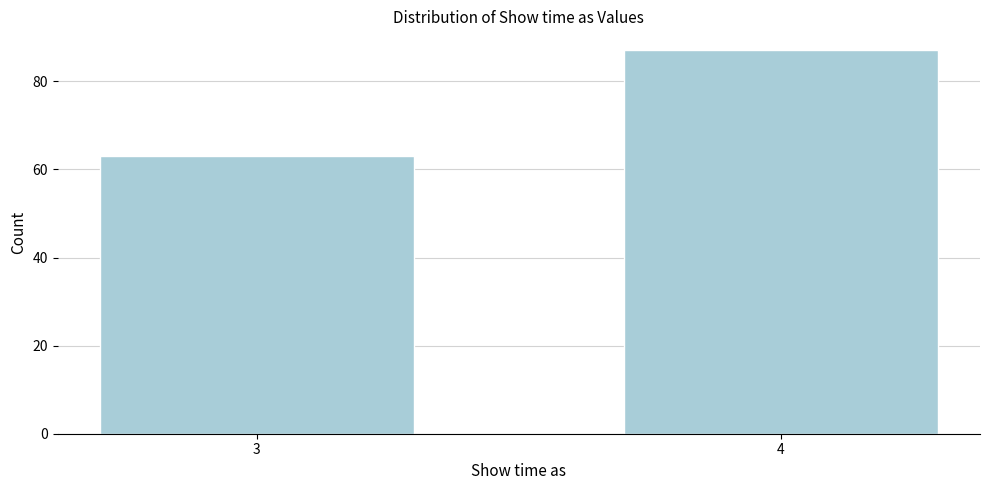

Reading left to right, transcribe all the data shown in this chart.

63	87